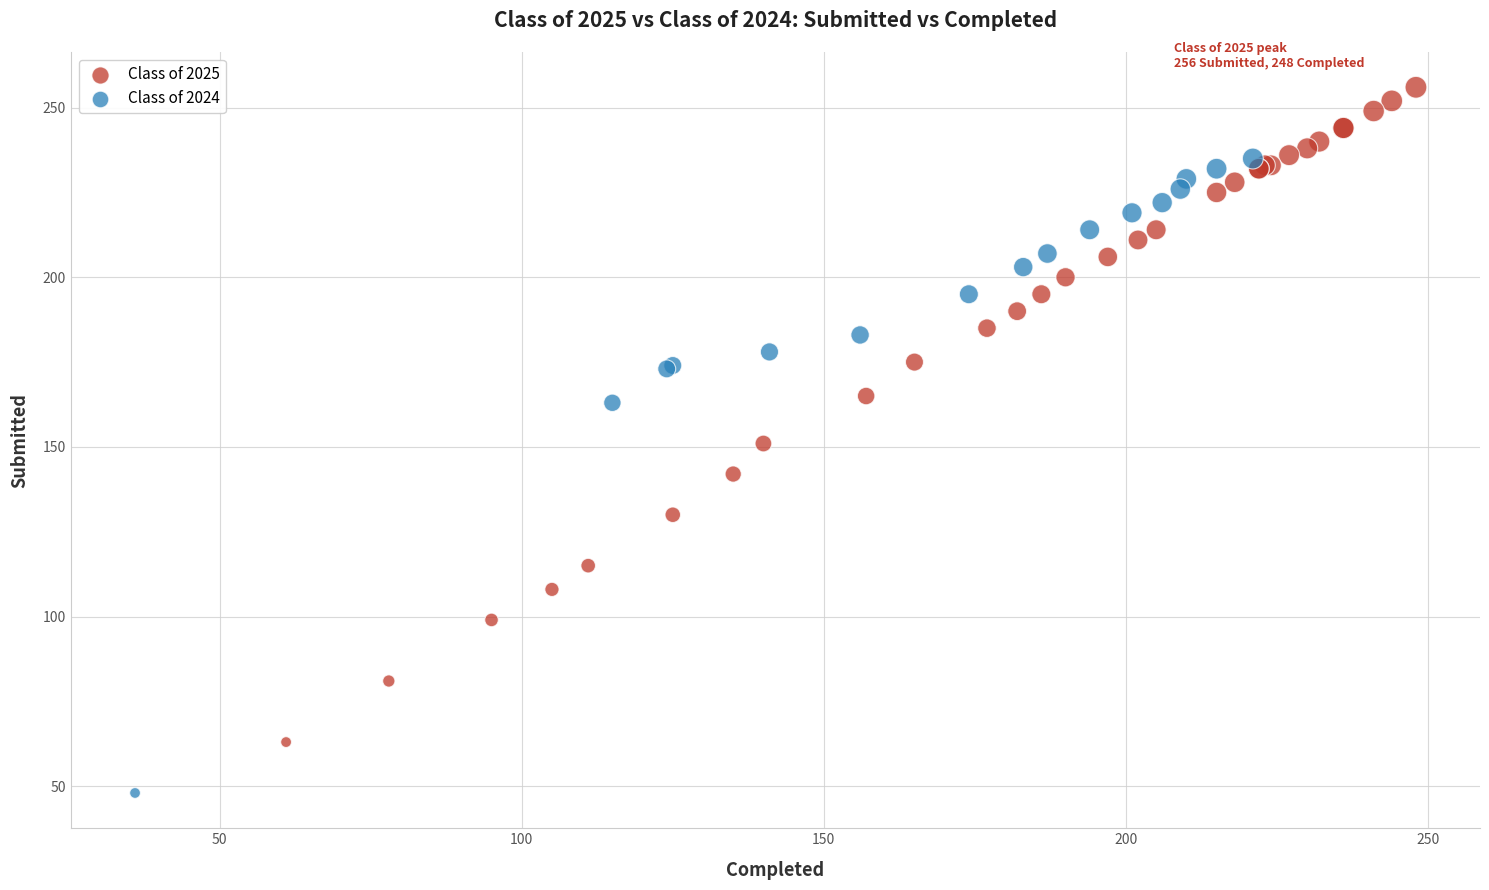

Which series contains the highest Y value?

Class of 2025